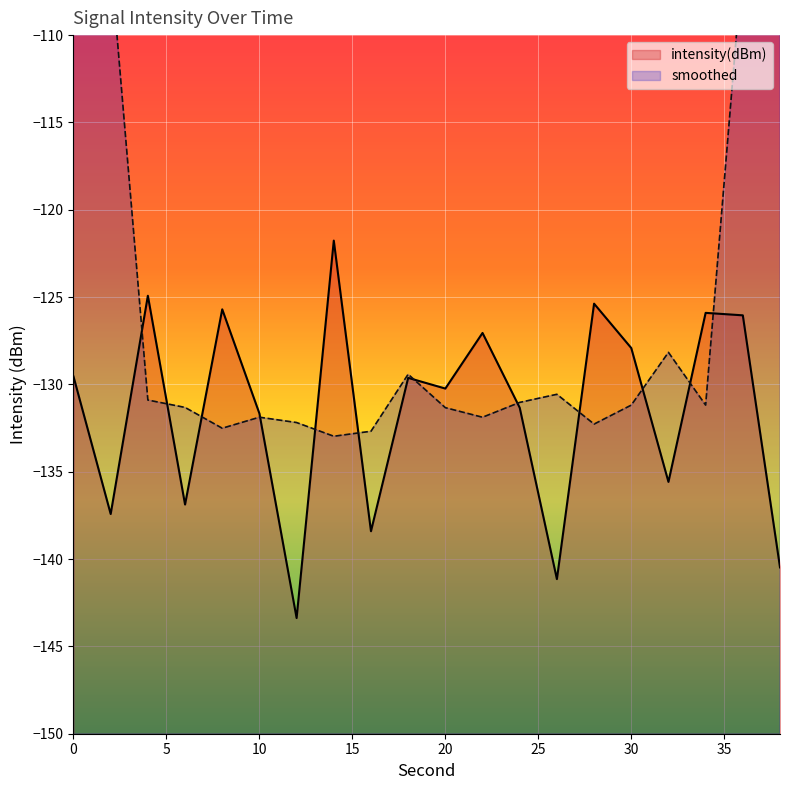

What is the minimum value for intensity(dBm)?

-143.4